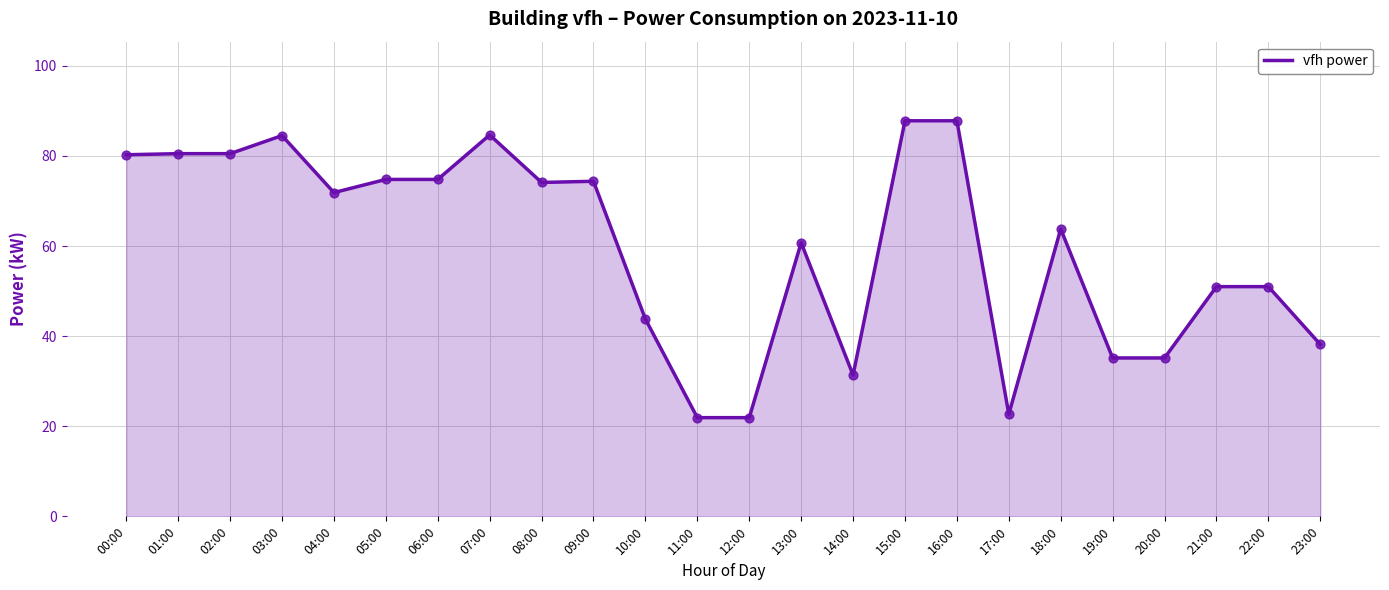

Which has a higher value, 00:00 or 07:00?

07:00